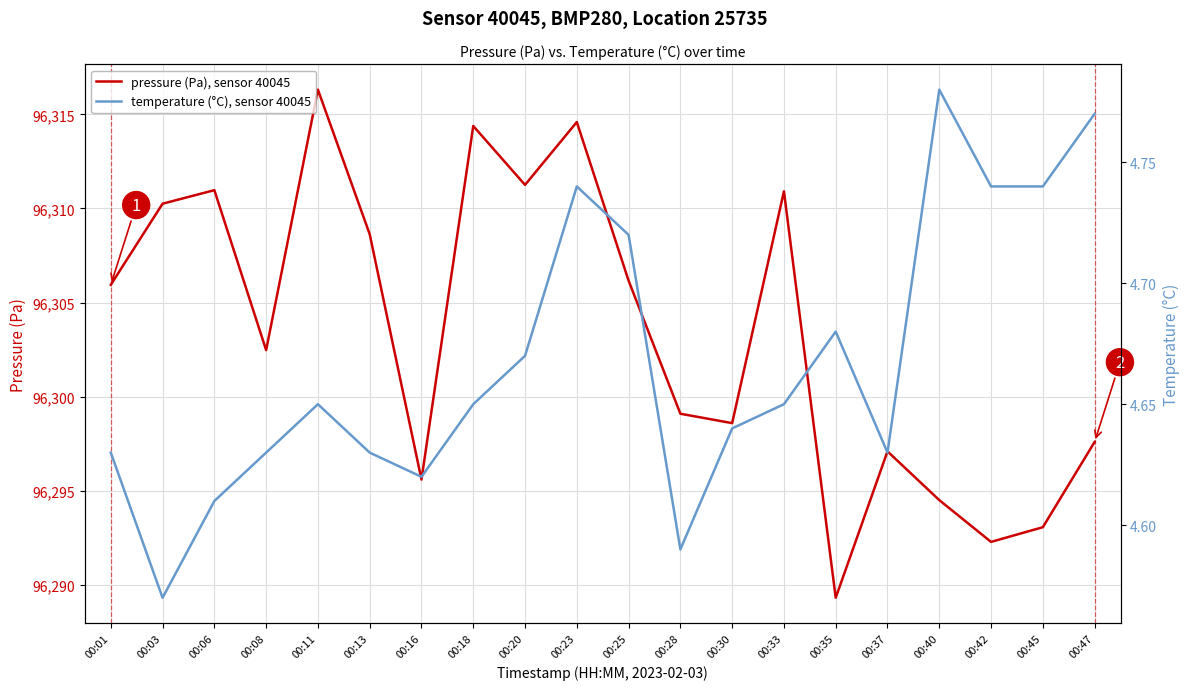

Between 00:08 and 00:42, which is larger?

00:08